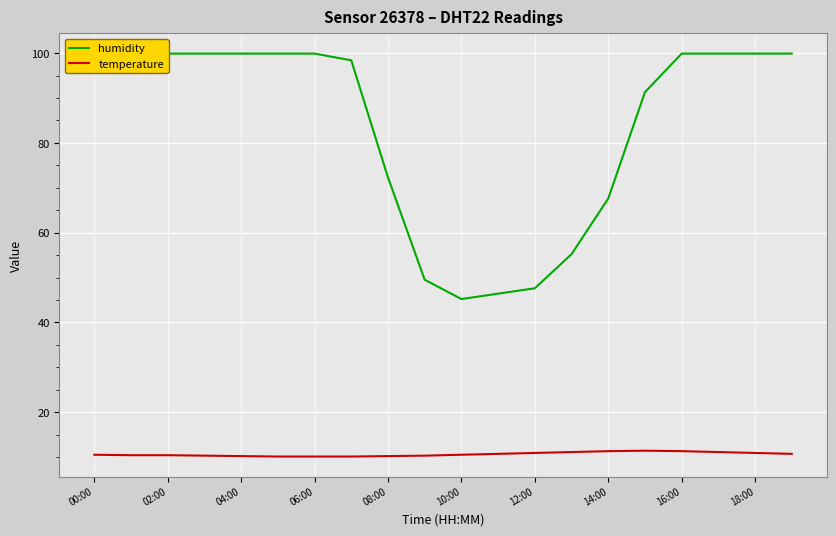

True or false: temperature has a value of 10.1 at 06:00.

True